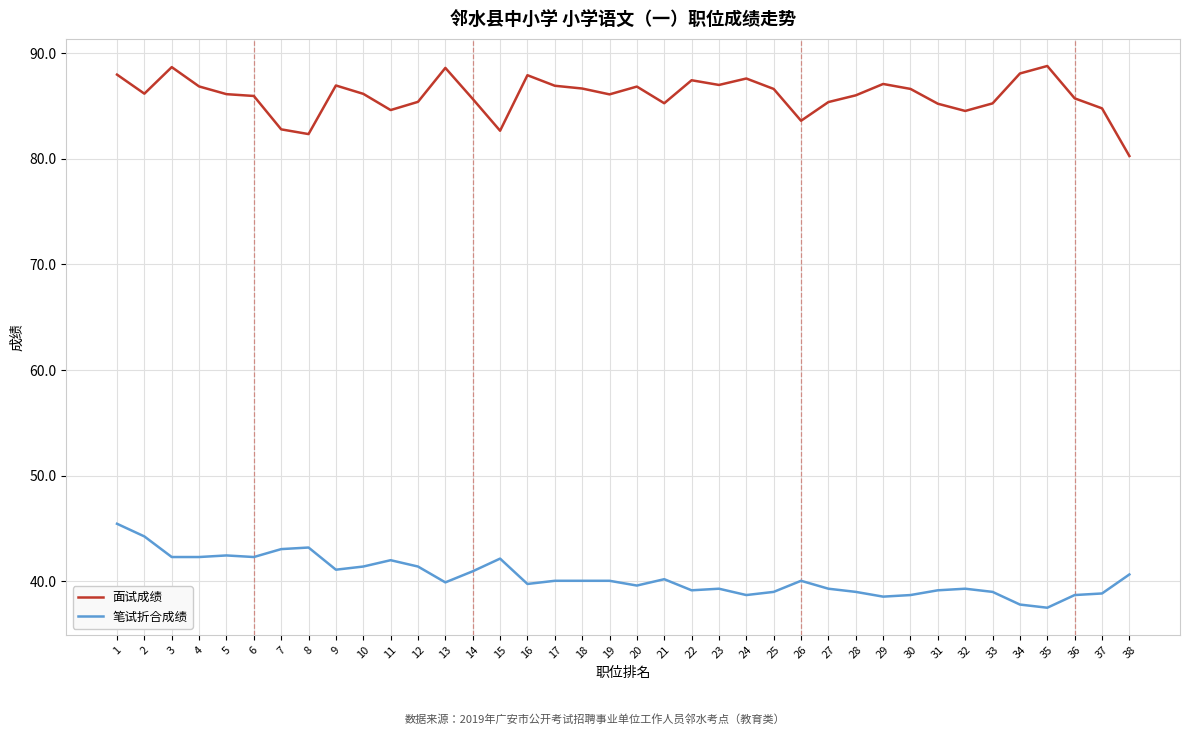

The value of 笔试折合成绩 at 29 is 38.5. True or false?

True